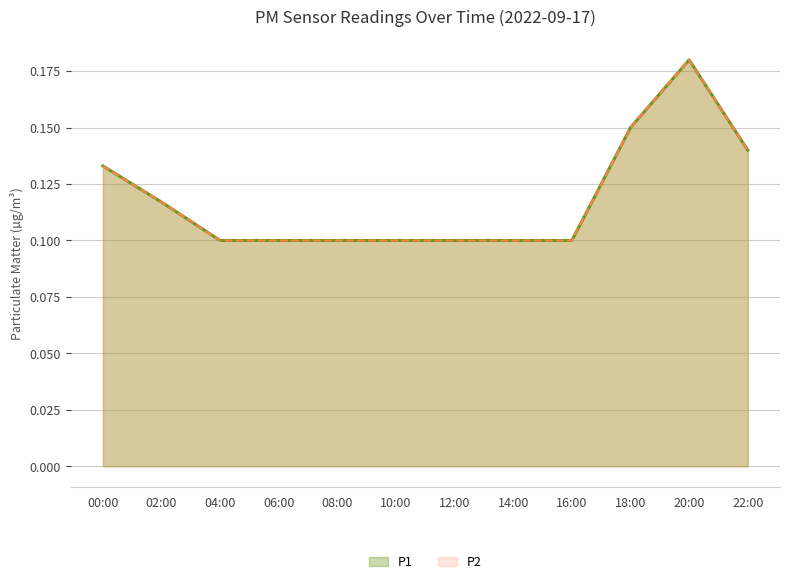

Does the chart display data point markers on the line(s)?

No